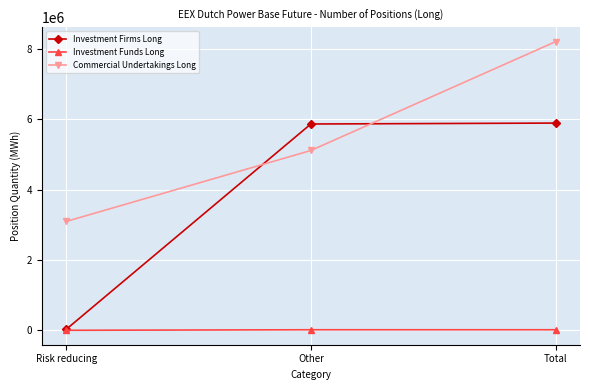

What is the difference between the highest and lowest values at Risk reducing?

3094220